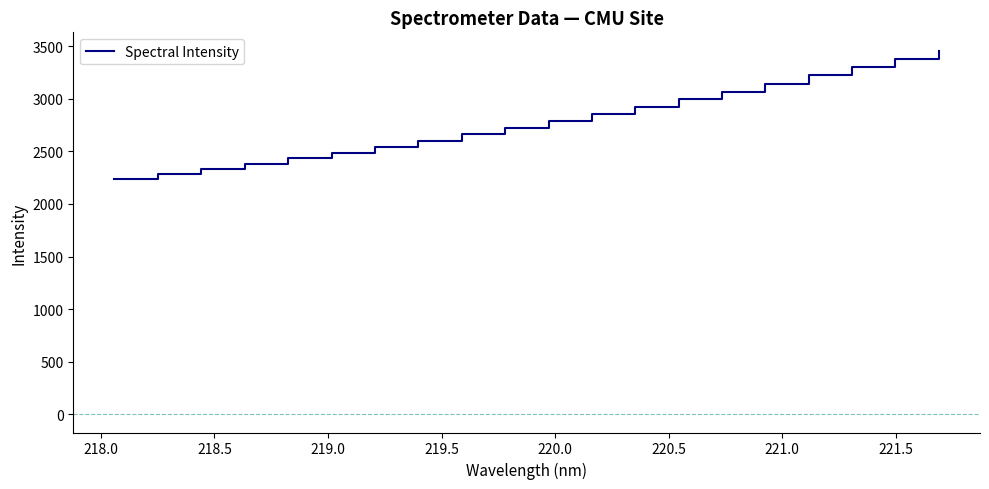

What is the minimum value shown in the chart?

2233.7